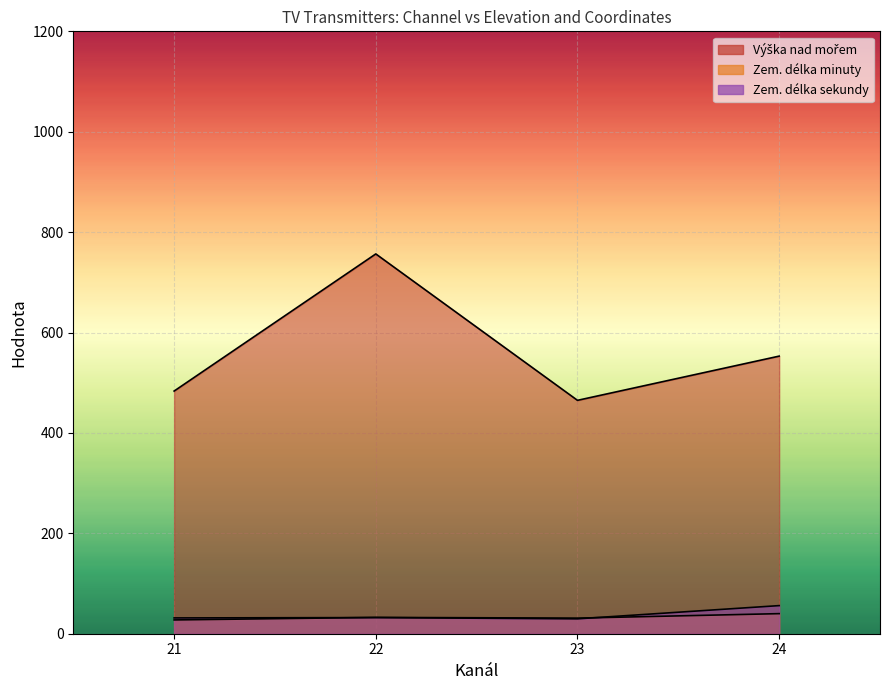

True or false: Zem. délka sekundy and Zem. délka minuty intersect in this chart.

True